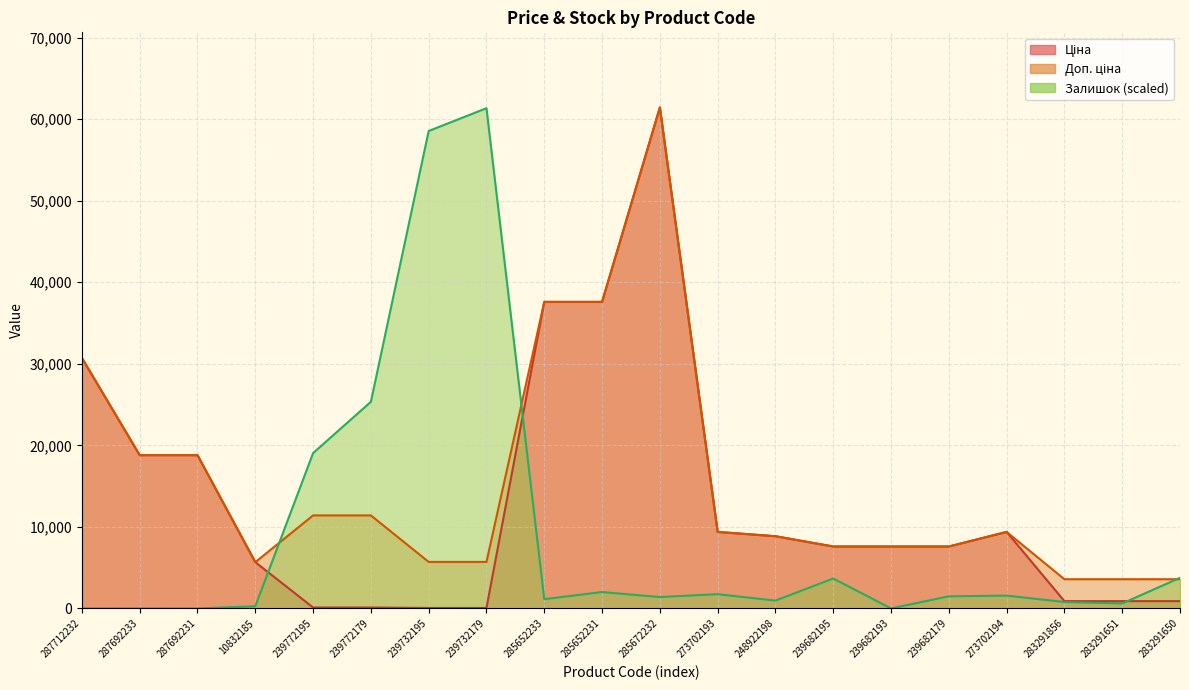

Is it true that Ціна equals 85.5 at 239732195?

False